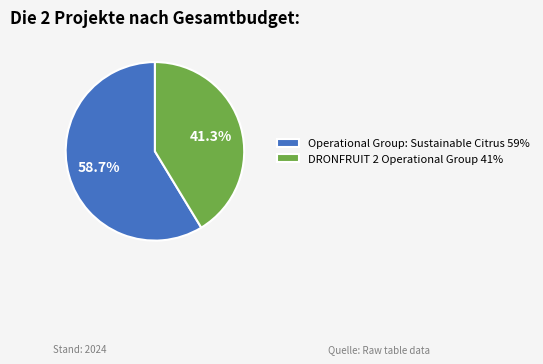

Rank the categories by value from highest to lowest.

Operational Group: Sustainable Citrus, DRONFRUIT 2 Operational Group